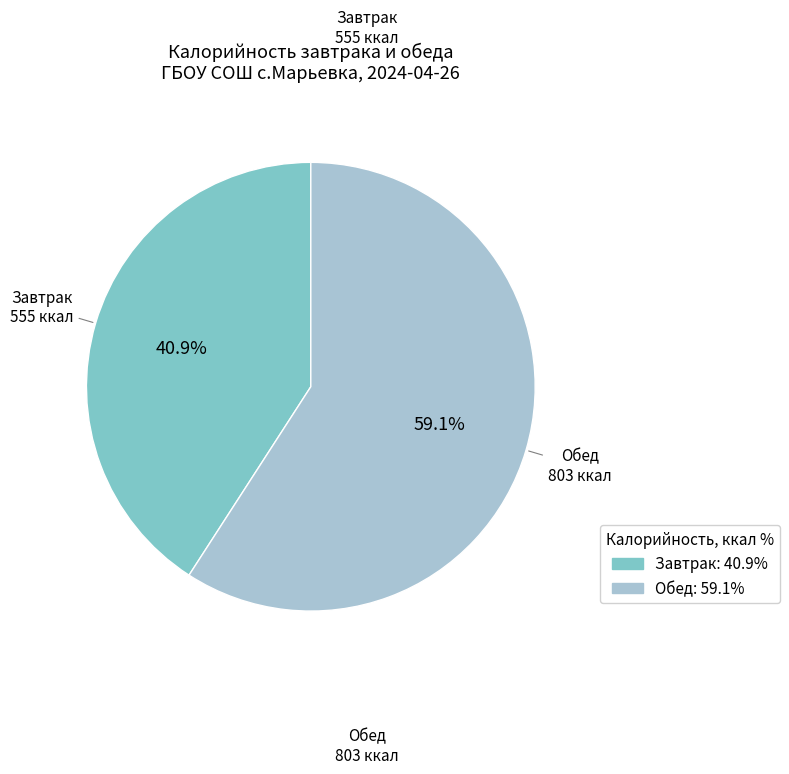

Is it true that Завтрак is 41% of the pie?

True